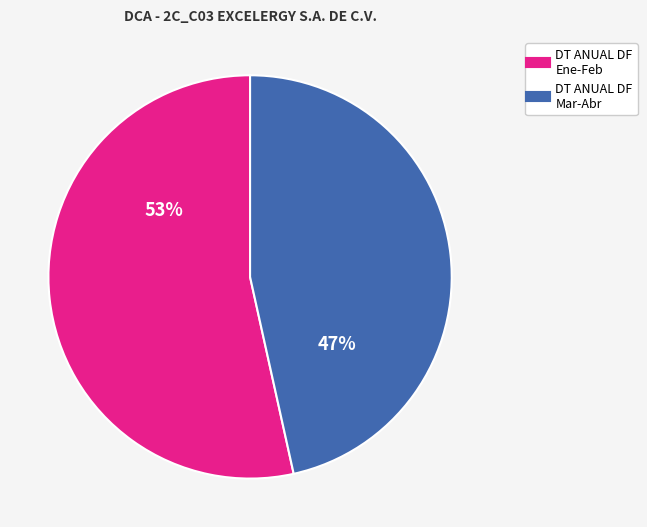

Does any single category account for the majority?

Yes